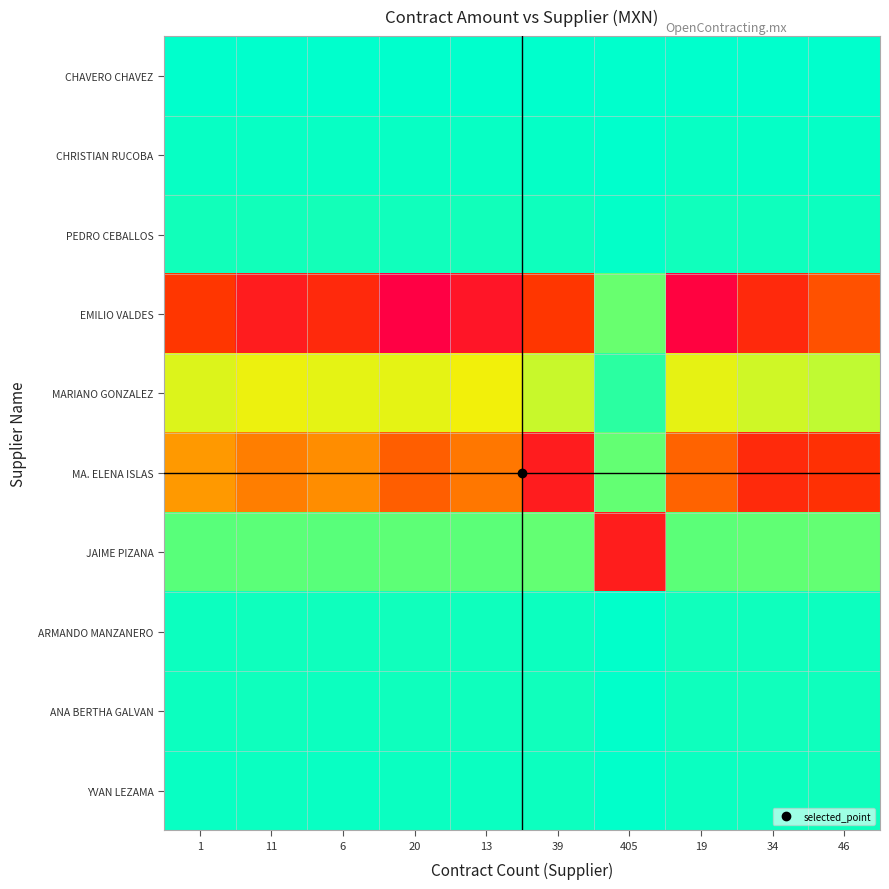

At which category is the sum across all series the highest?

20